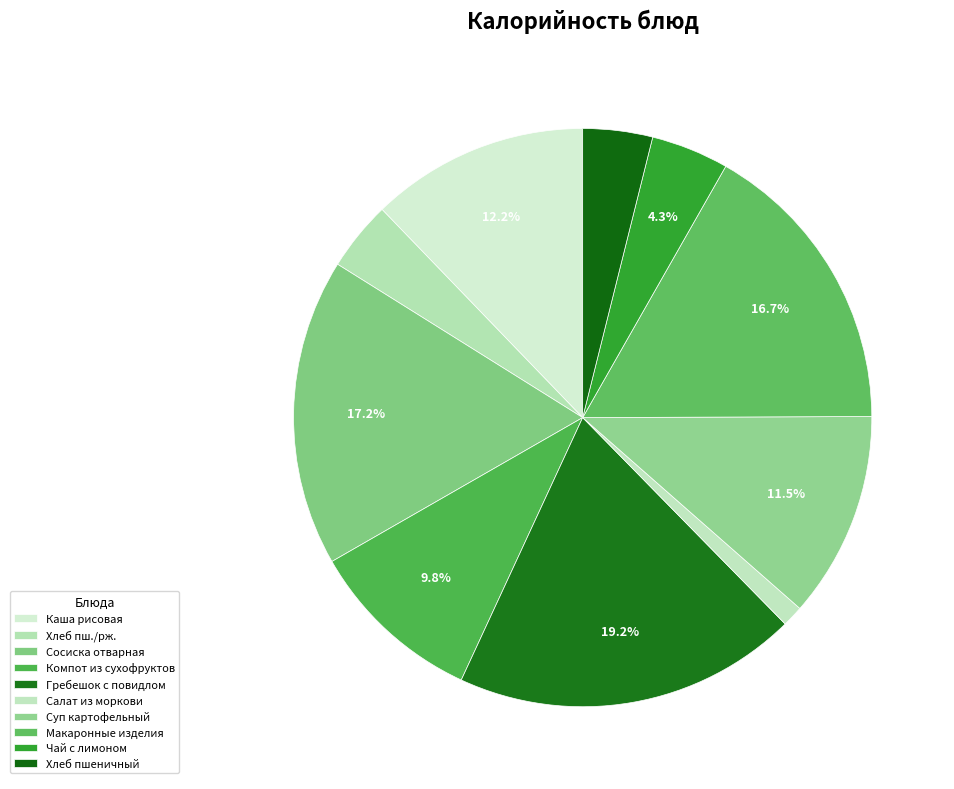

Count the number of slices in the pie.

10